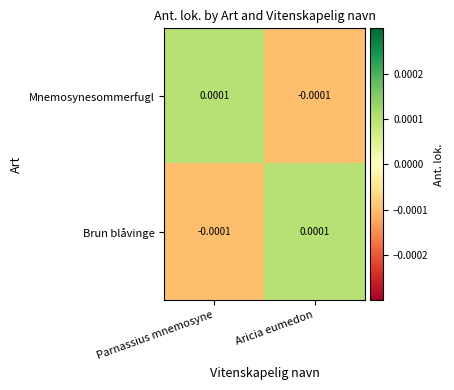

Is the value of Brun blåvinge at Aricia eumedon greater than the value of Mnemosynesommerfugl at Aricia eumedon?

Yes